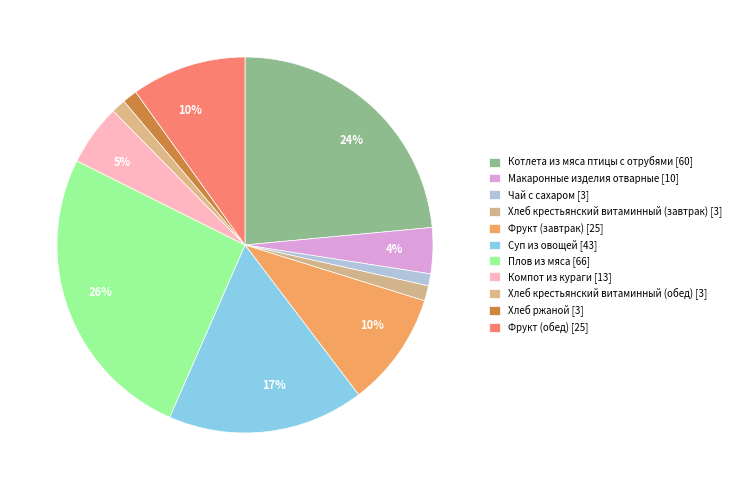

What percentage is the Макаронные изделия отварные slice, to the nearest percent?

4%